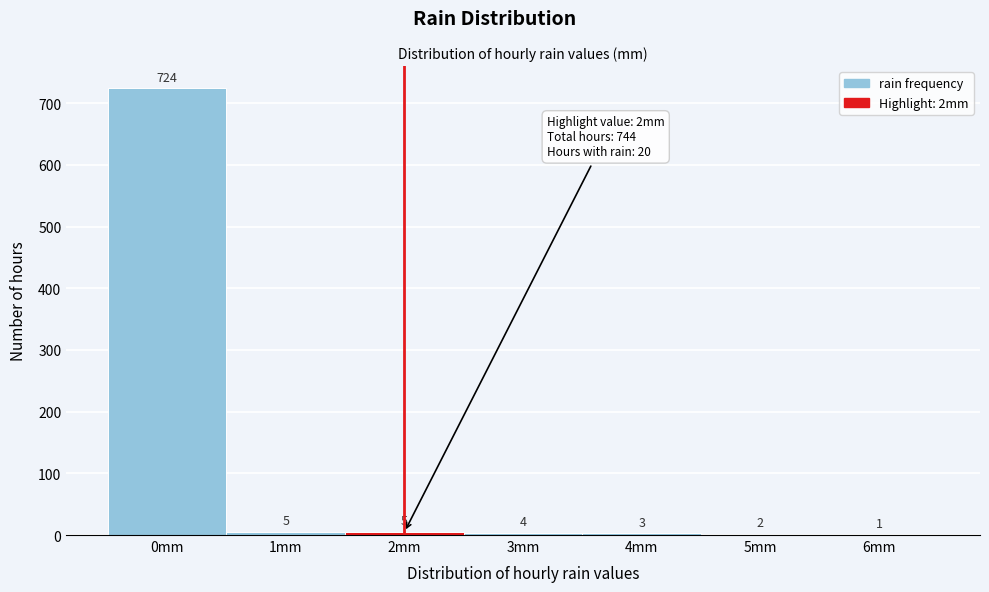

Over which range of the x-axis is the bar tallest?

-0.5 to 0.5